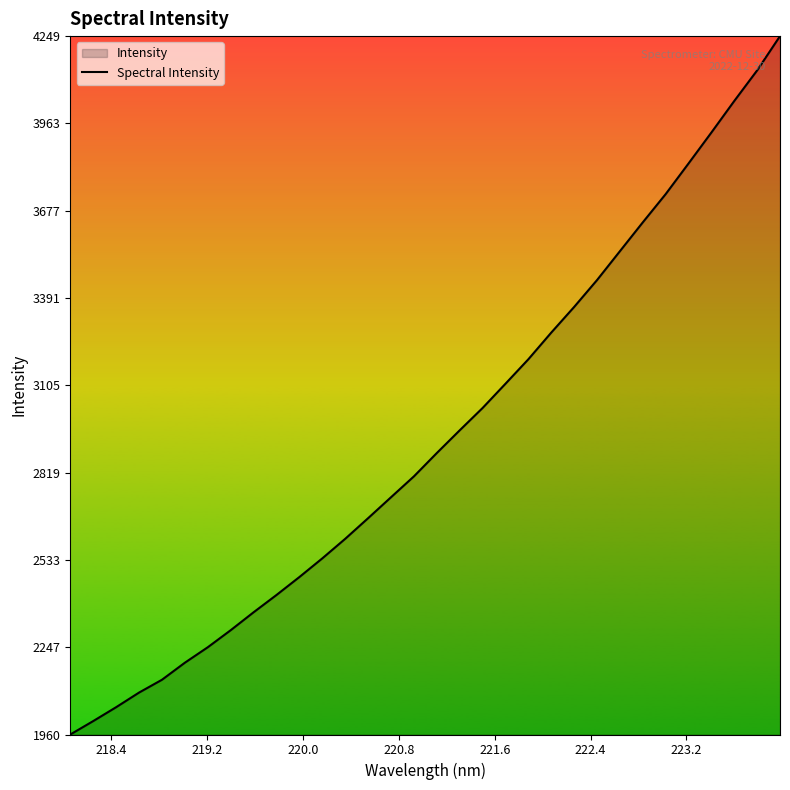

What is the difference between the maximum and minimum values?

2289.0